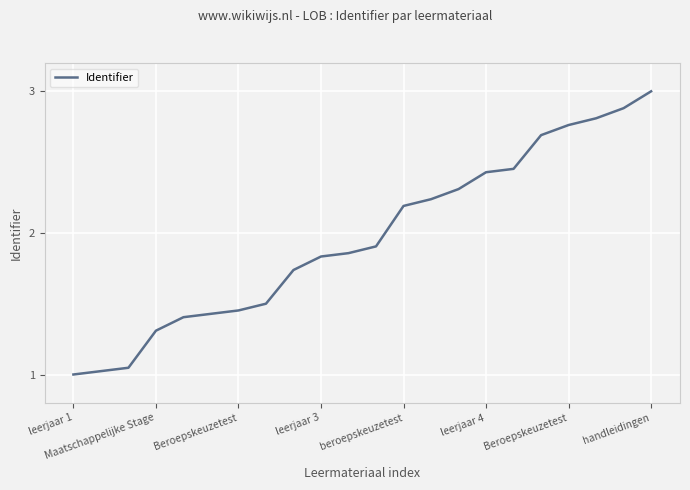

What is the maximum value shown in the chart?

3.0